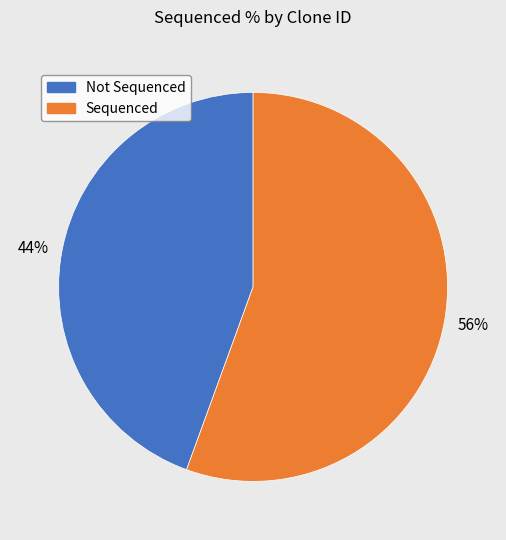

Is there a majority slice in this chart?

Yes